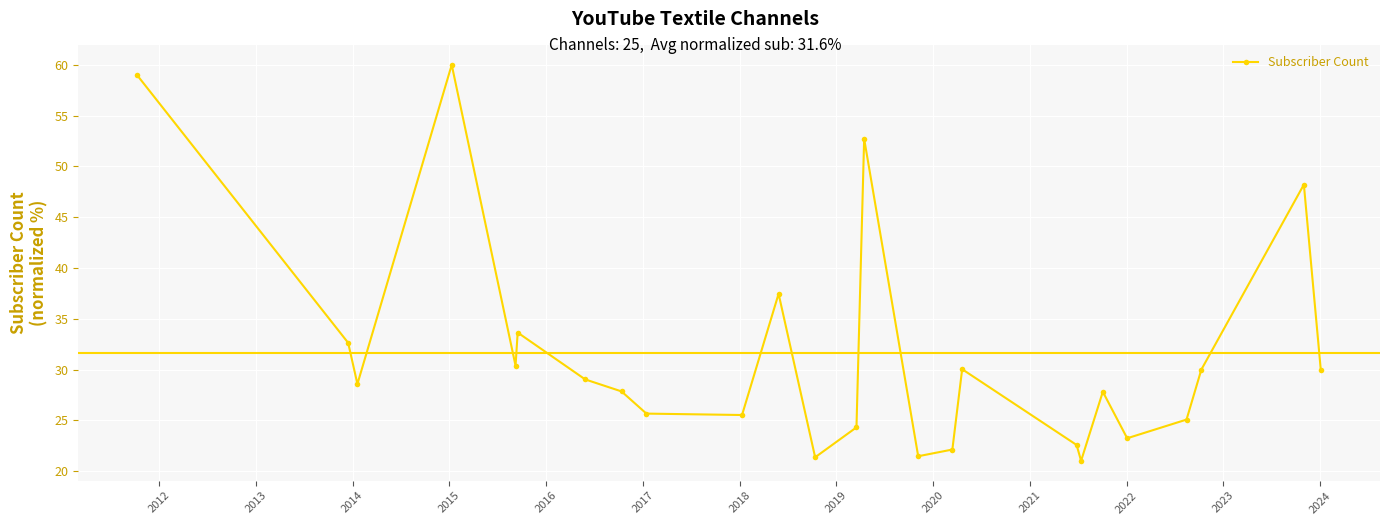

What is the minimum value shown in the chart?

21.0